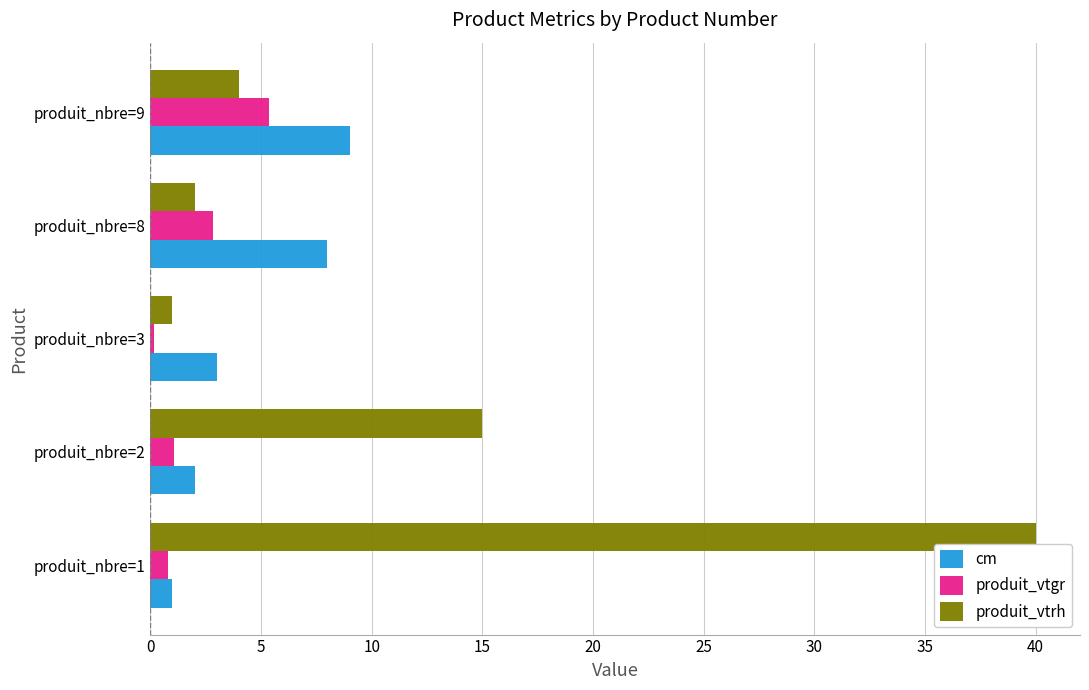

Is the value of produit_vtrh at produit_nbre=2 greater than the value of cm at produit_nbre=2?

Yes